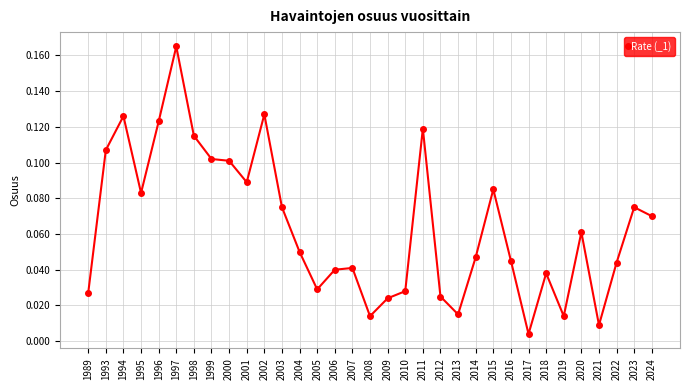

At which category does the chart reach its peak across all series?

1997